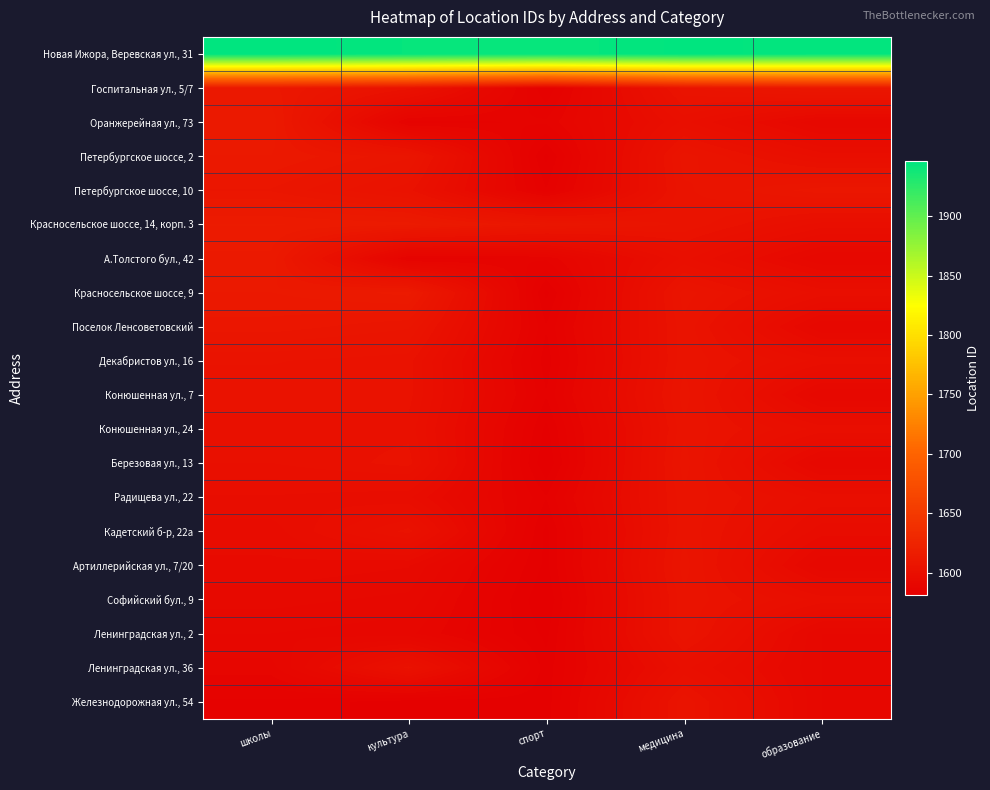

Which has a higher value, медицина or культура?

медицина